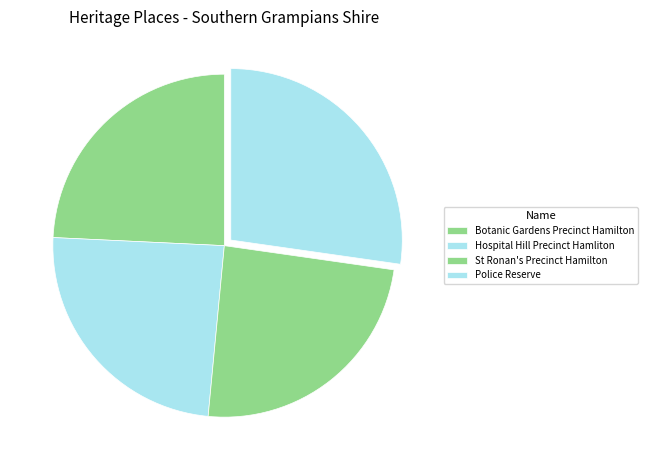

Count the number of slices in the pie.

4